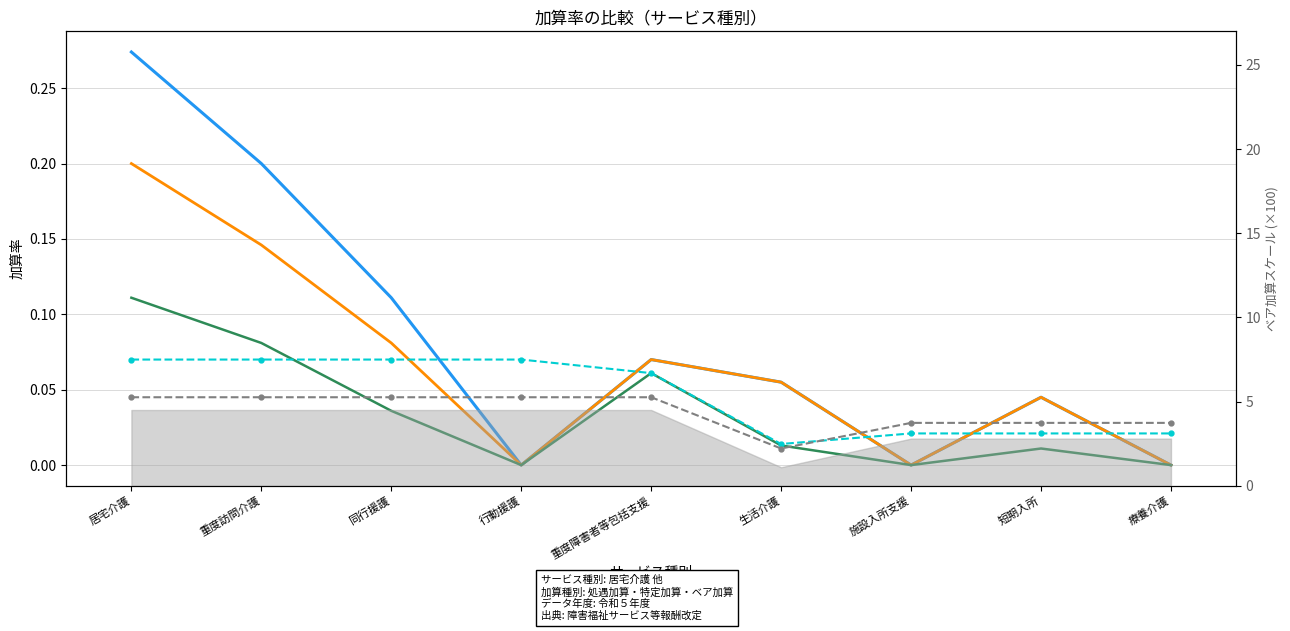

True or false: 特定加算Ⅰ has more than 1 points higher than both neighbors.

False